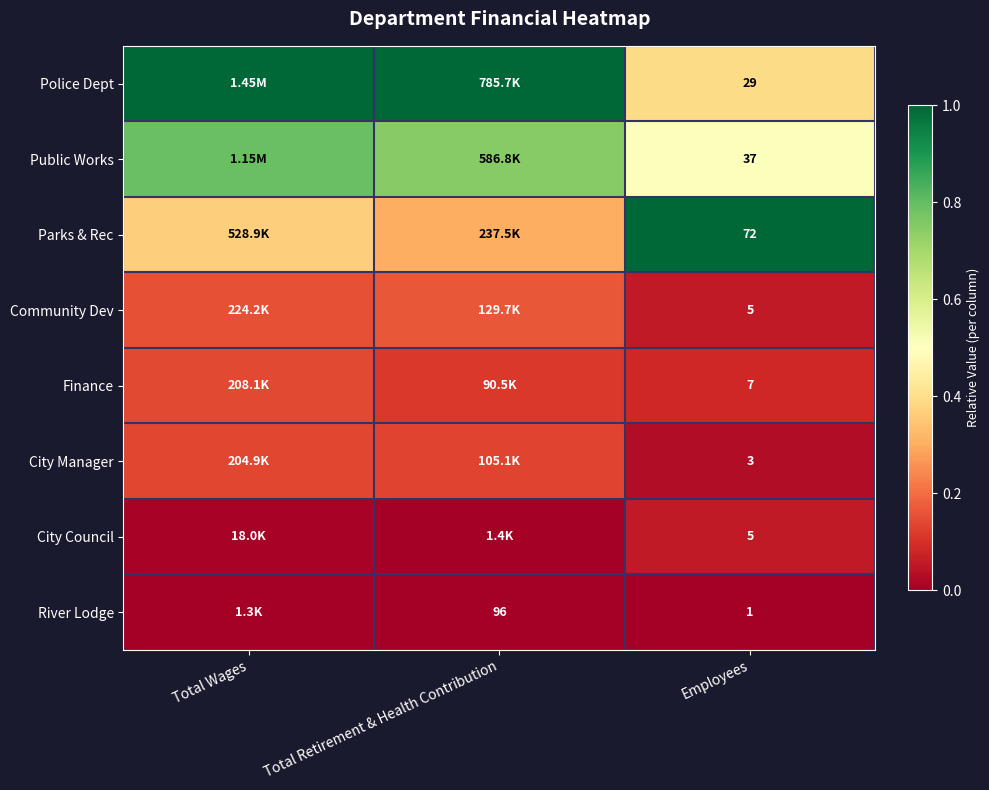

At which category is the sum across all series the highest?

Total Wages